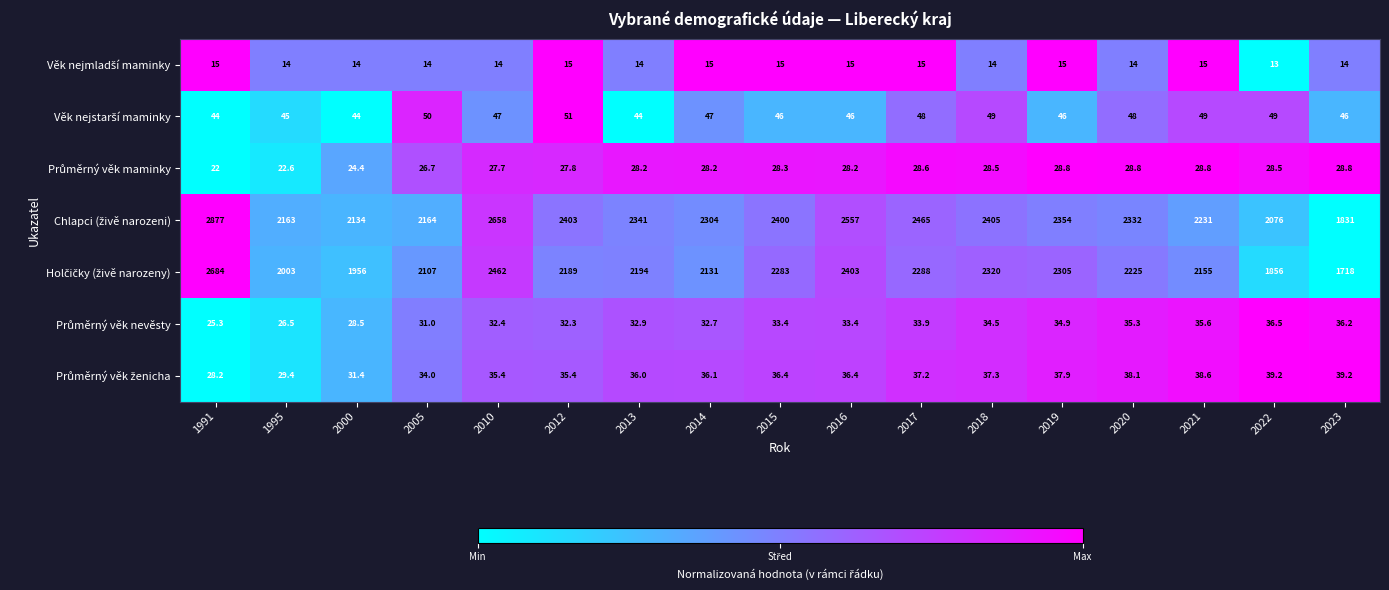

What is the spread (max minus min) of values at 2018?

2391.0